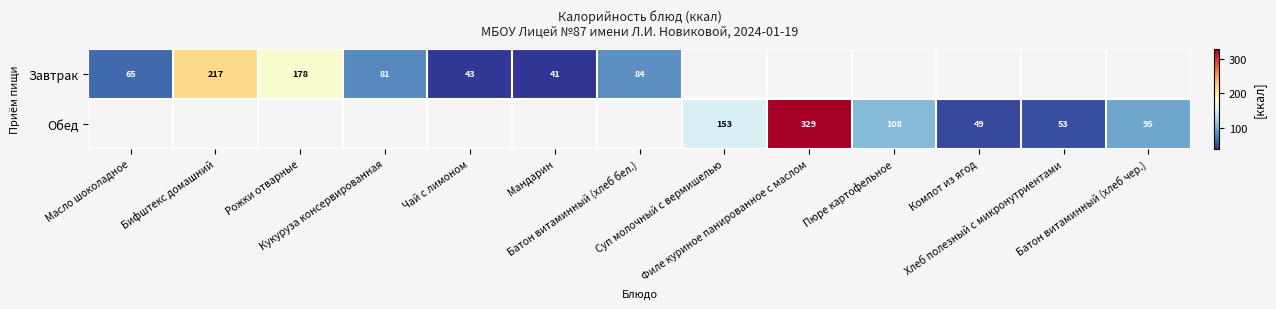

How many series are shown in this chart?

2